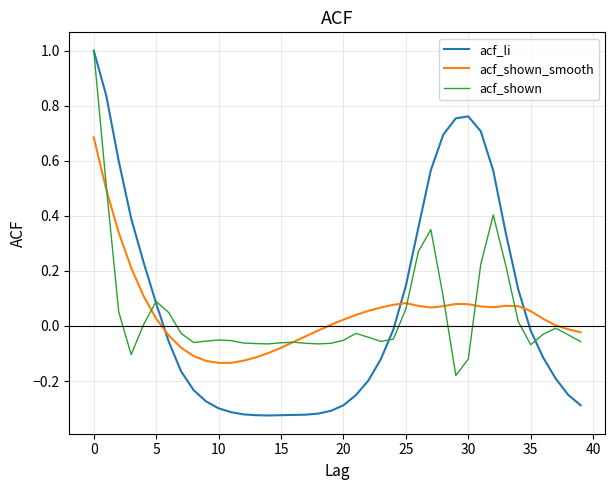

What is the highest value of the acf_shown series?

1.0